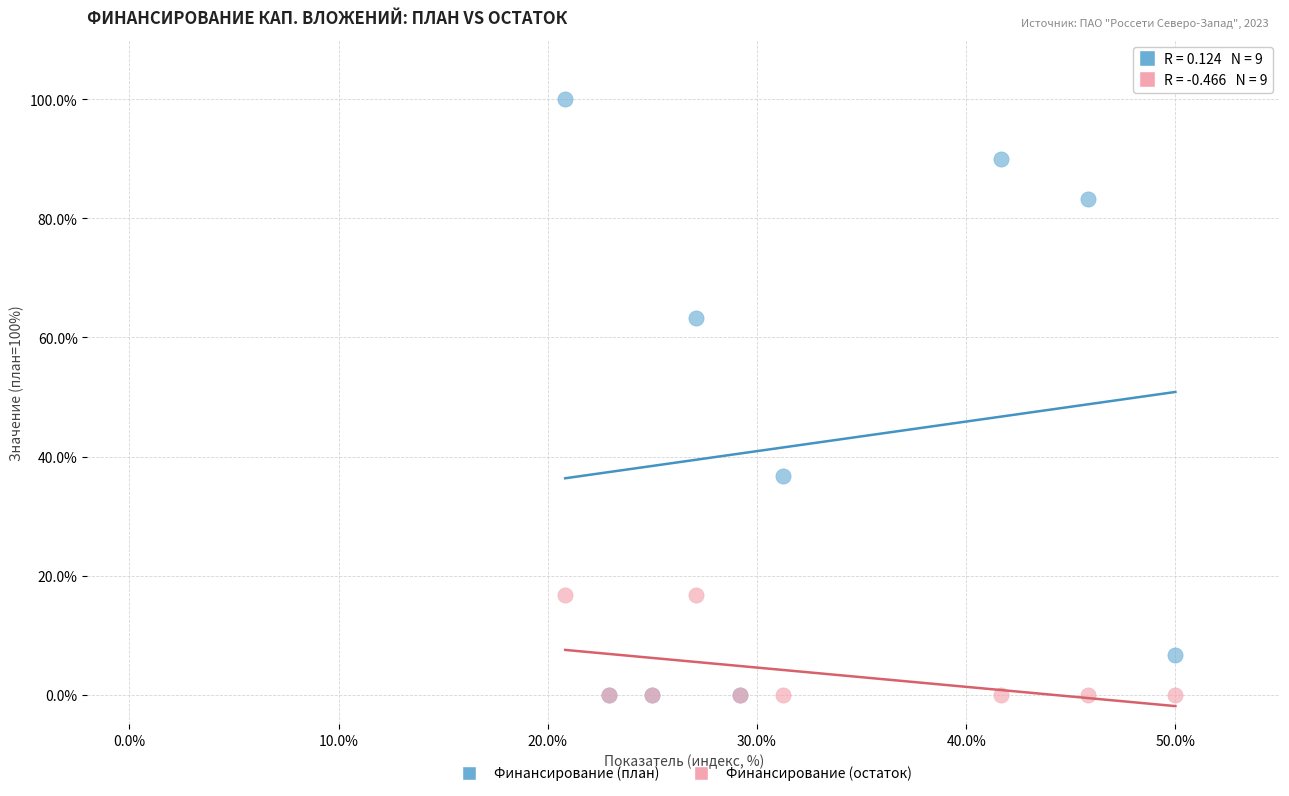

Which series reaches the maximum Y coordinate?

Финансирование (план)